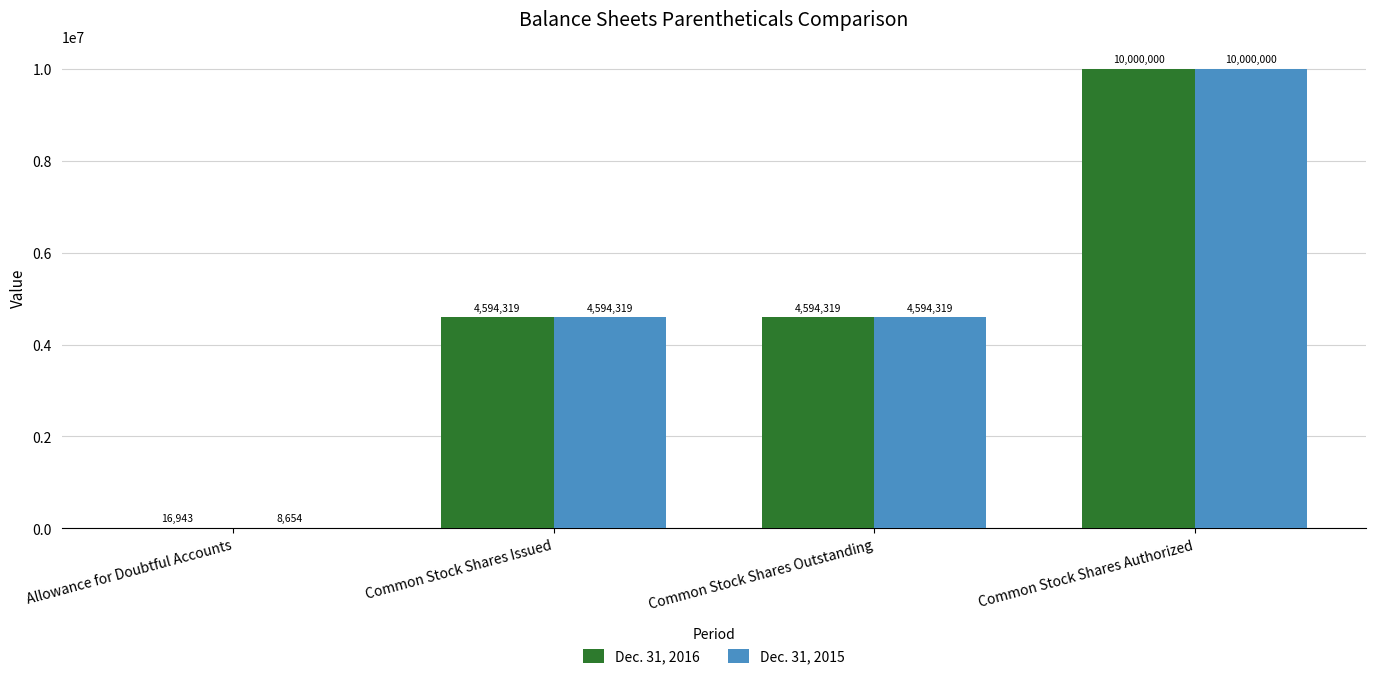

How many groups of bars are there?

4